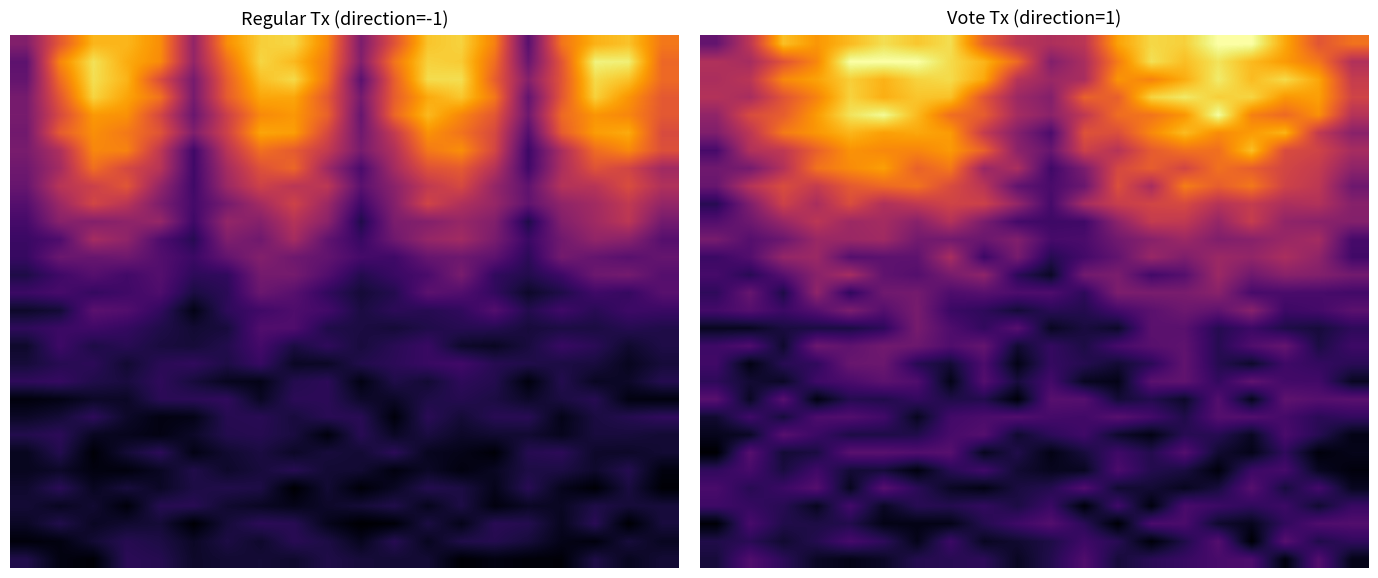

Between 7.5 and 15, which is larger?

15